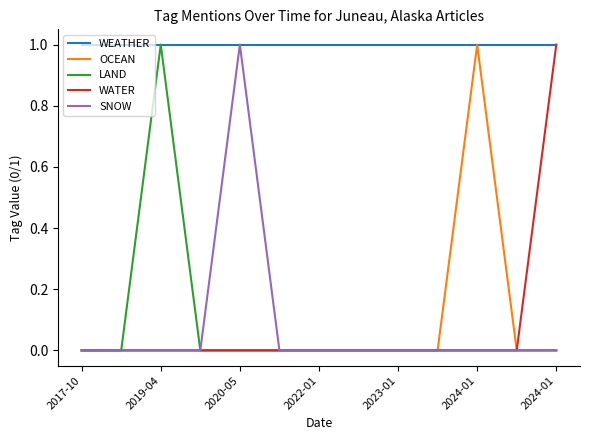

Which series has the largest total across all categories?

WEATHER